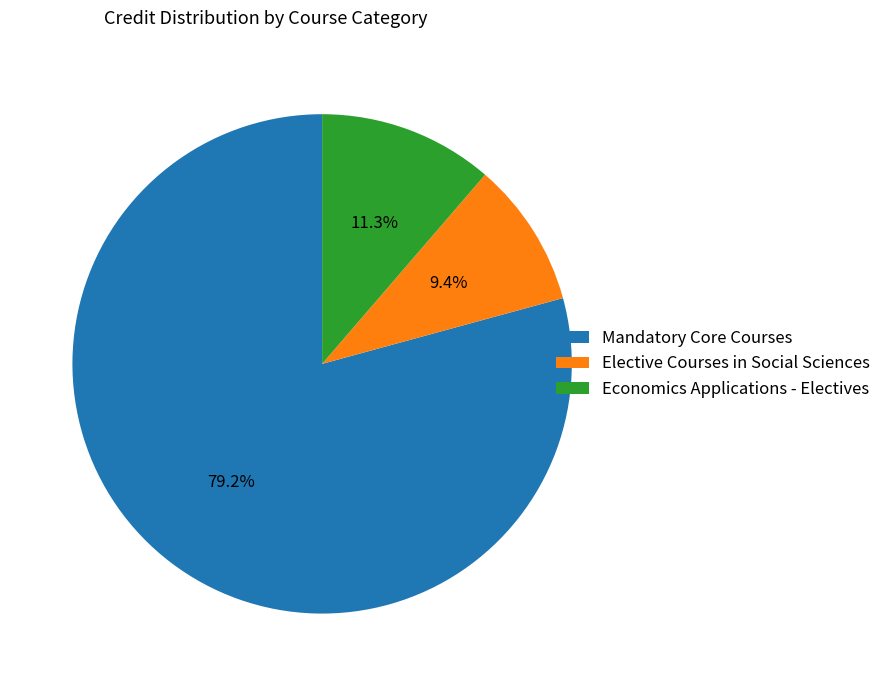

The Economics Applications - Electives slice represents 17% of the pie. True or false?

False